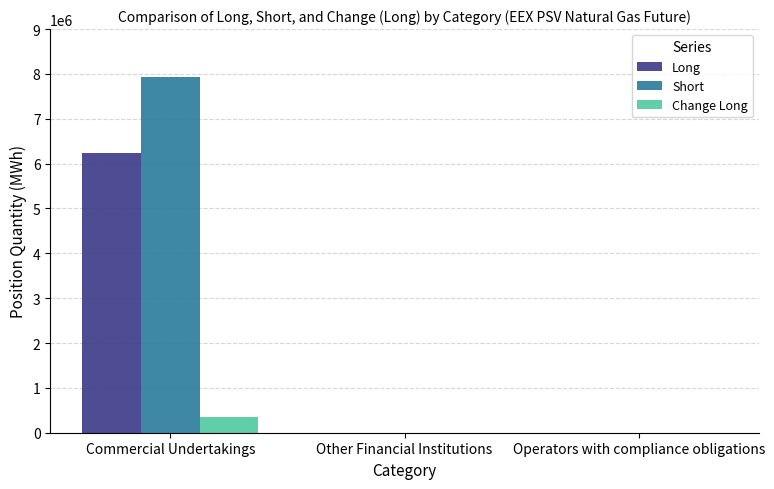

Is the value of Long at Operators with compliance obligations greater than the value of Change Long at Commercial Undertakings?

No